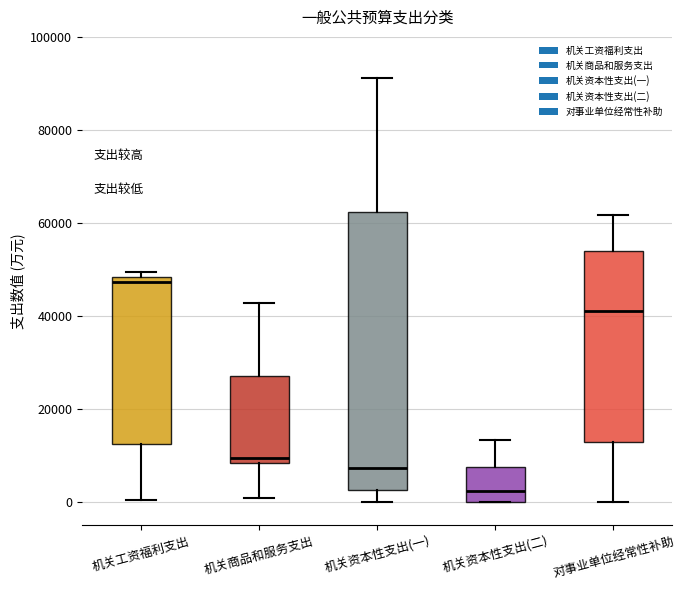

Which box's median line is the highest?

机关工资福利支出